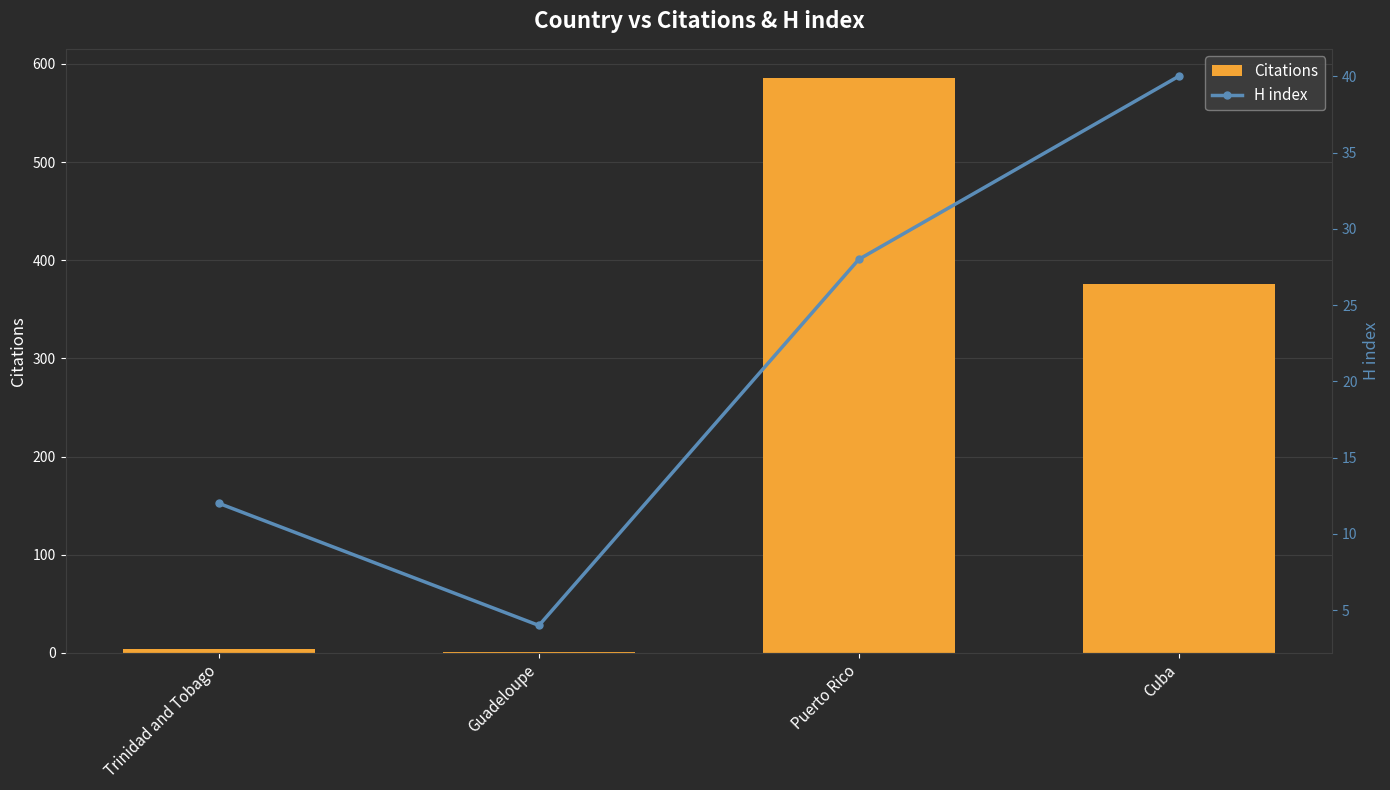

Reading left to right, list all the values displayed in this chart.

Citations: Trinidad and Tobago=4	Guadeloupe=1	Puerto Rico=586	Cuba=376
H index: Trinidad and Tobago=12	Guadeloupe=4	Puerto Rico=28	Cuba=40